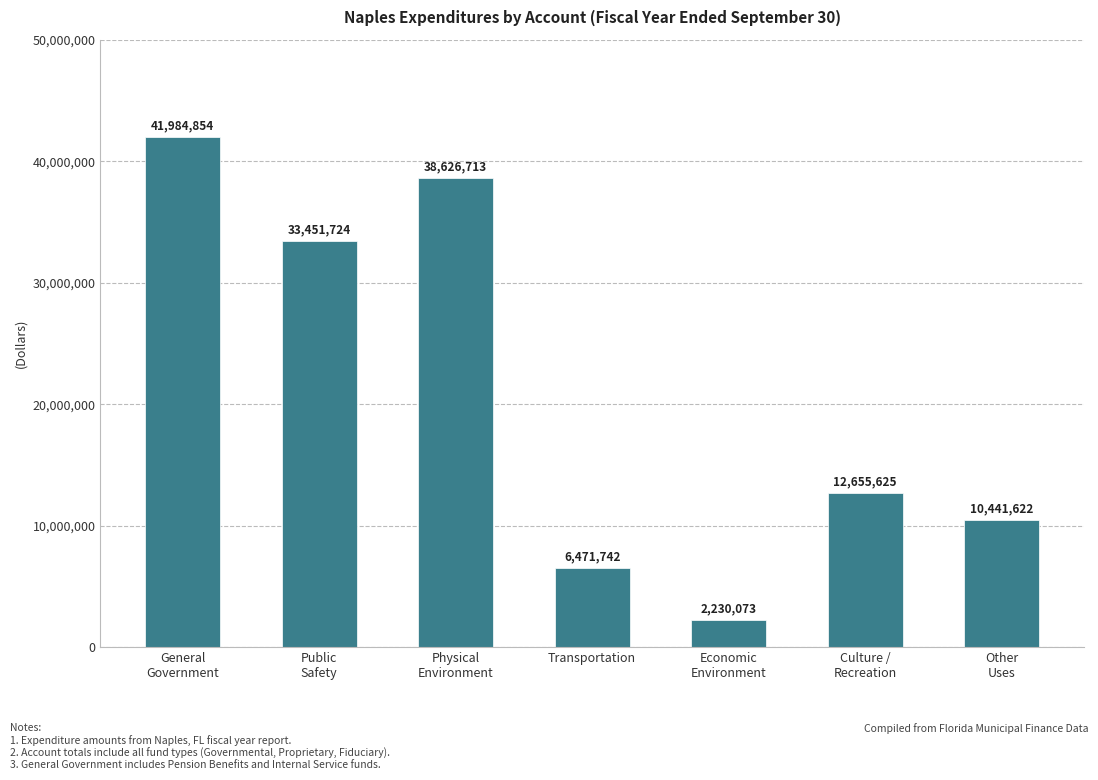

Between Transportation and Economic
Environment, which is larger?

Transportation